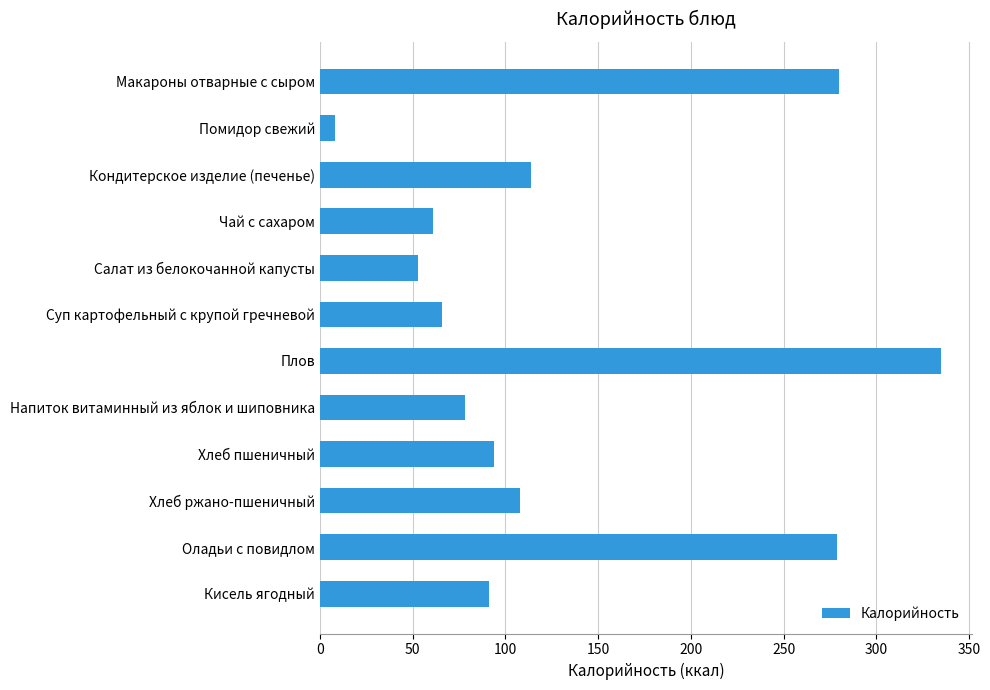

What is the value of the 12th bar from the top?

91